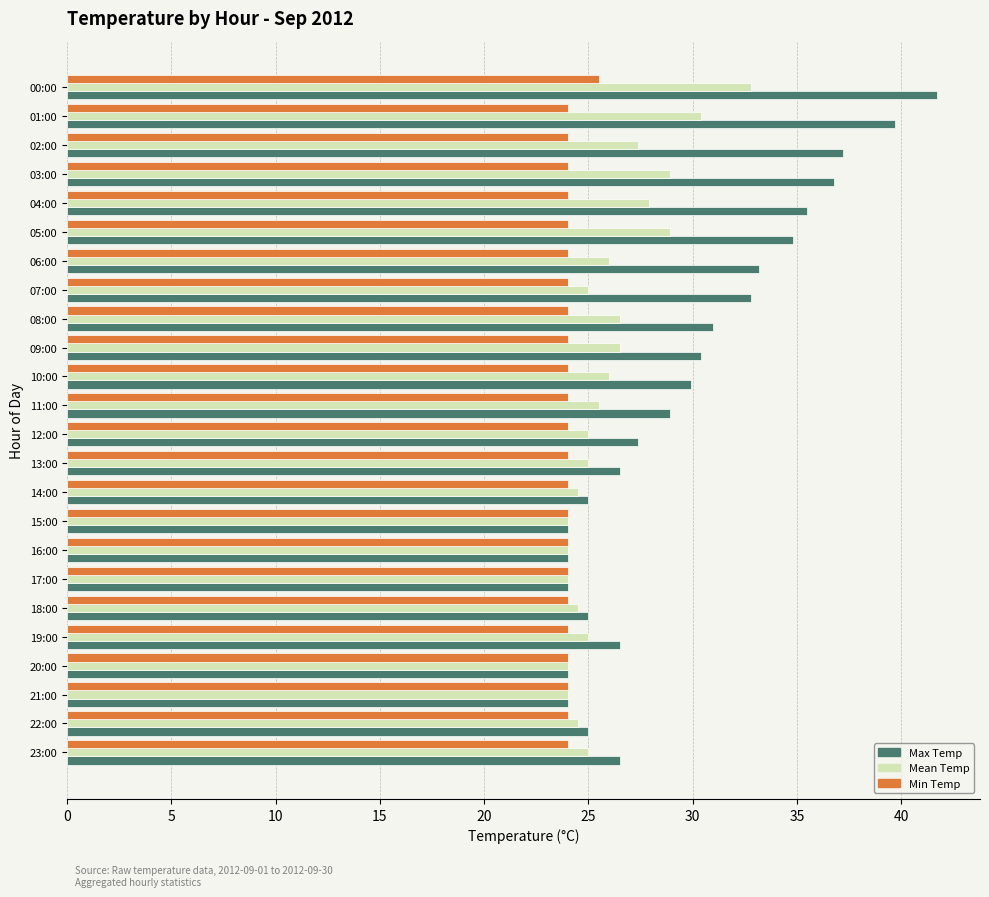

What is the sum of all Mean Temp values?

625.3